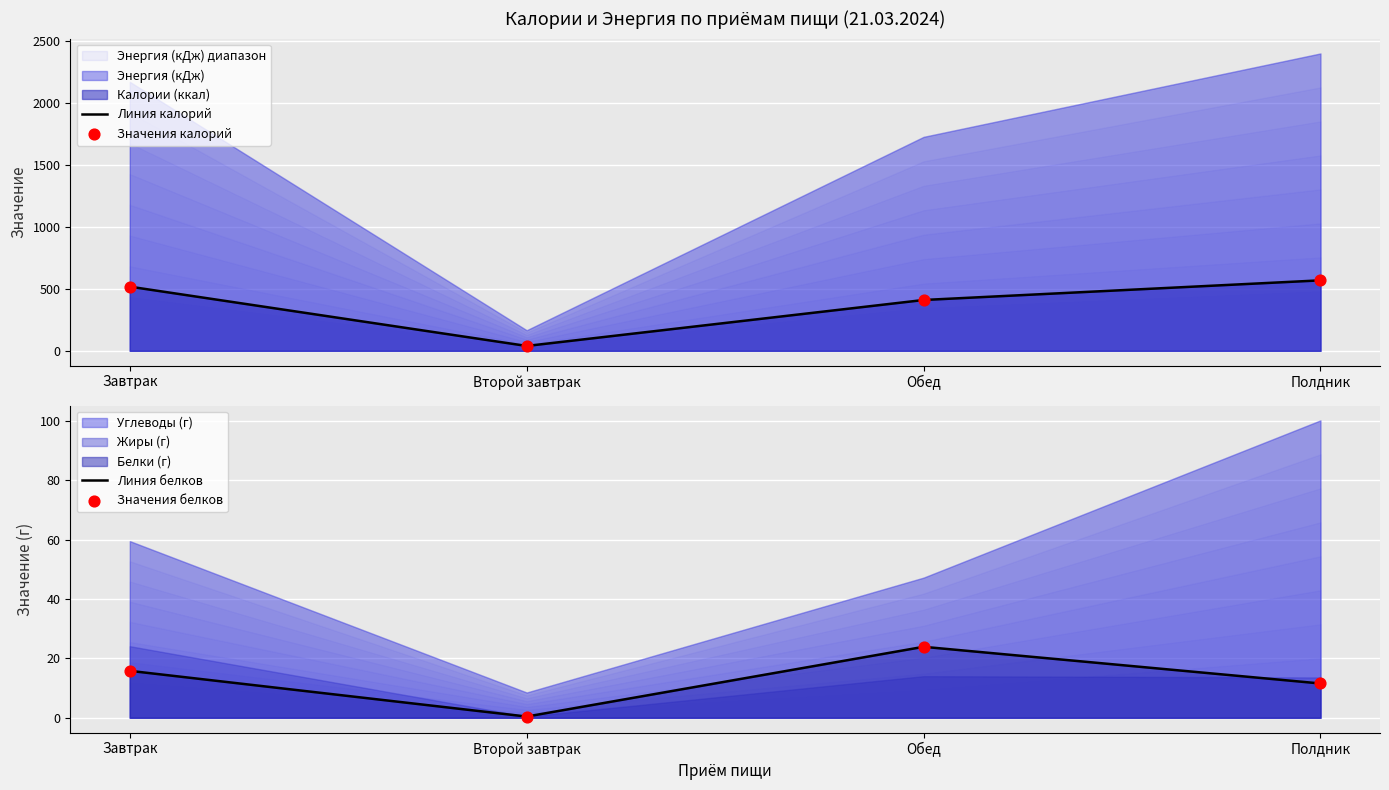

At which category is the sum across all series the highest?

Полдник